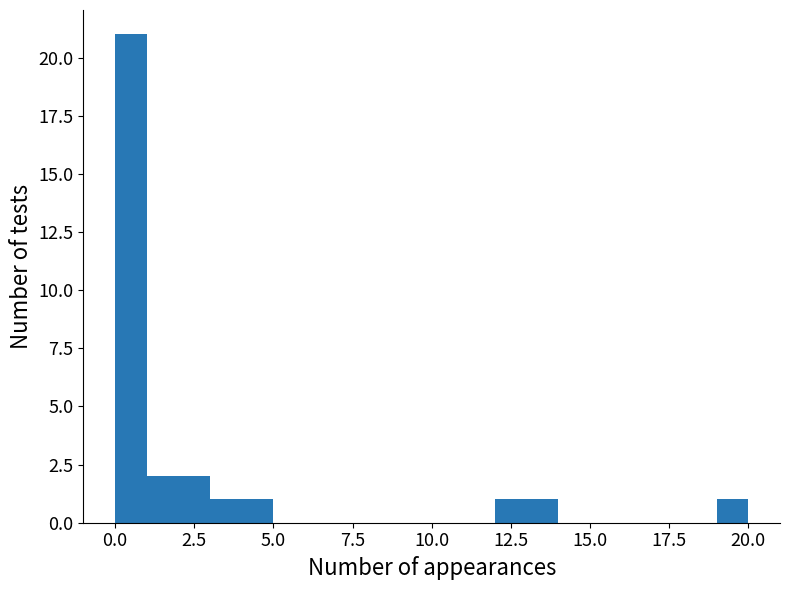

Around what value on the x-axis is the tallest bar? Give the approximate position of its centre, as read against the axis.

0.5